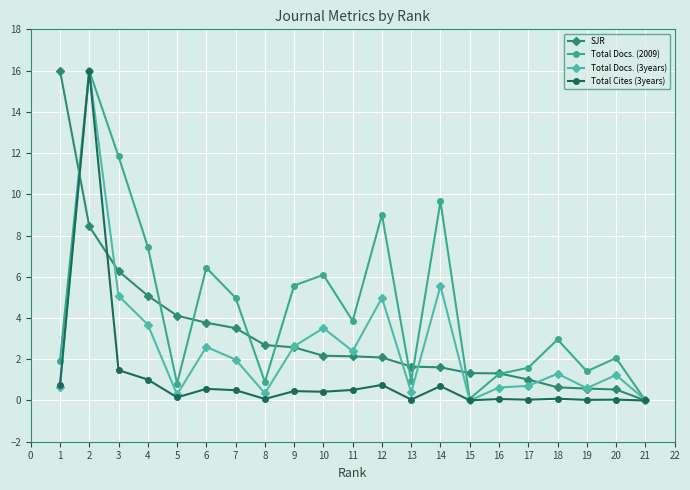

How many values in the Total Docs. (3years) series exceed 1?

12